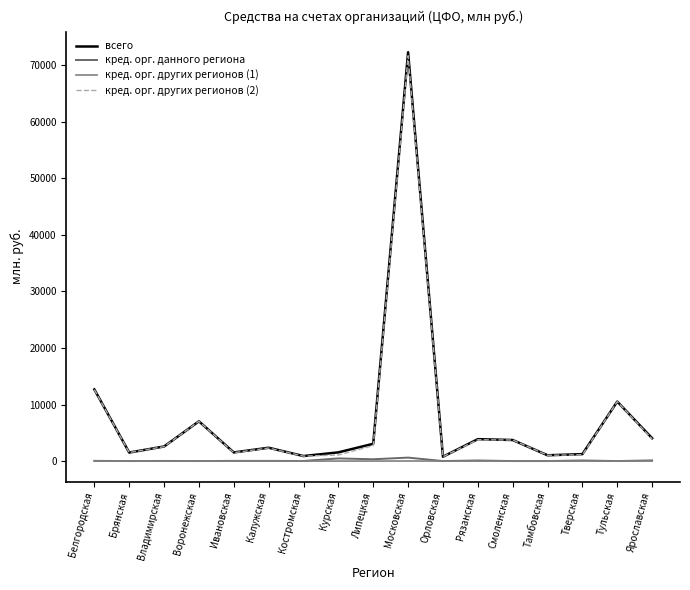

How many interior local peaks does the кред. орг. данного региона series have?

6